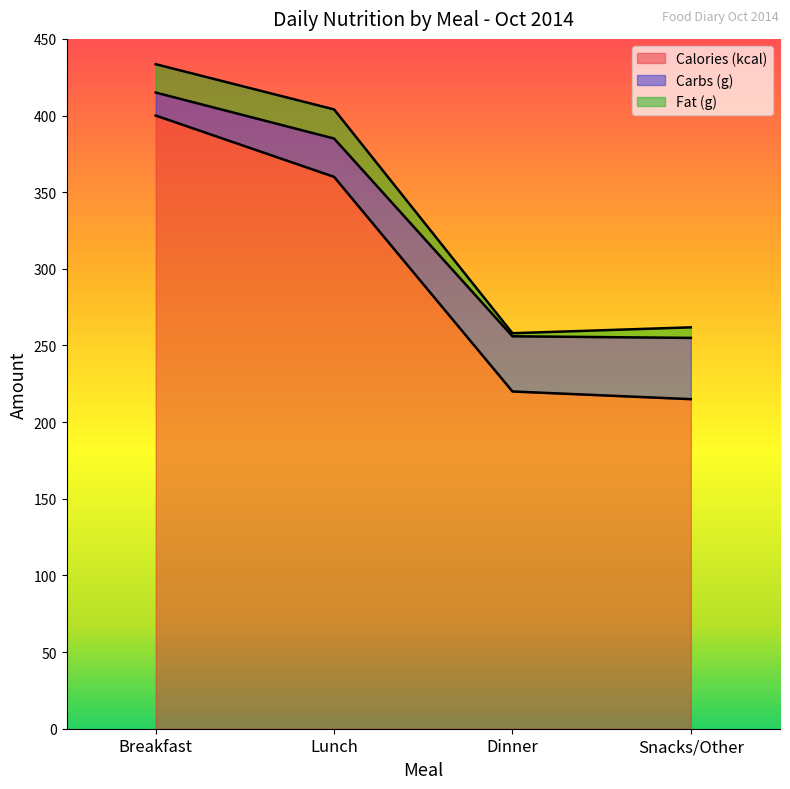

Which category has the highest value in the Fat (g) series?

Lunch